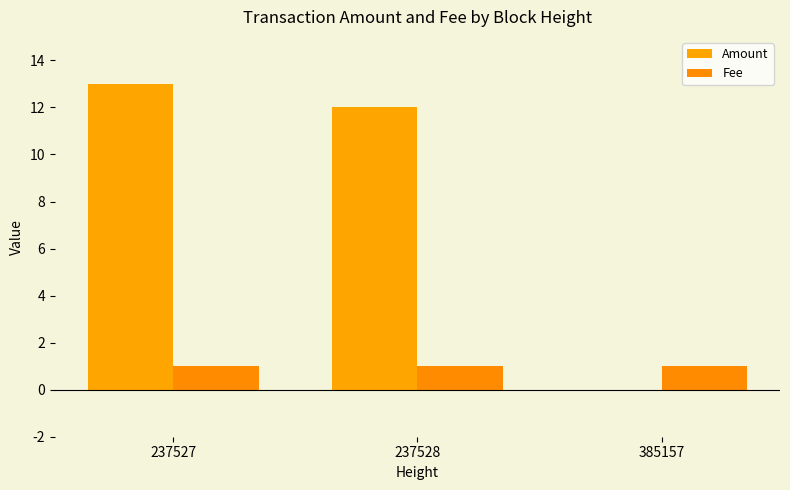

At which category does the chart reach its peak across all series?

237527